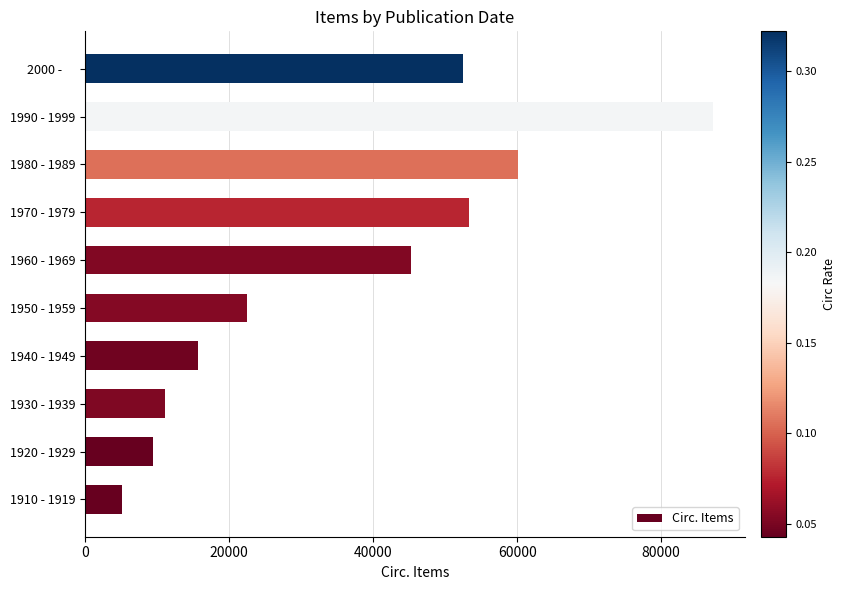

How many bars are there in total?

10